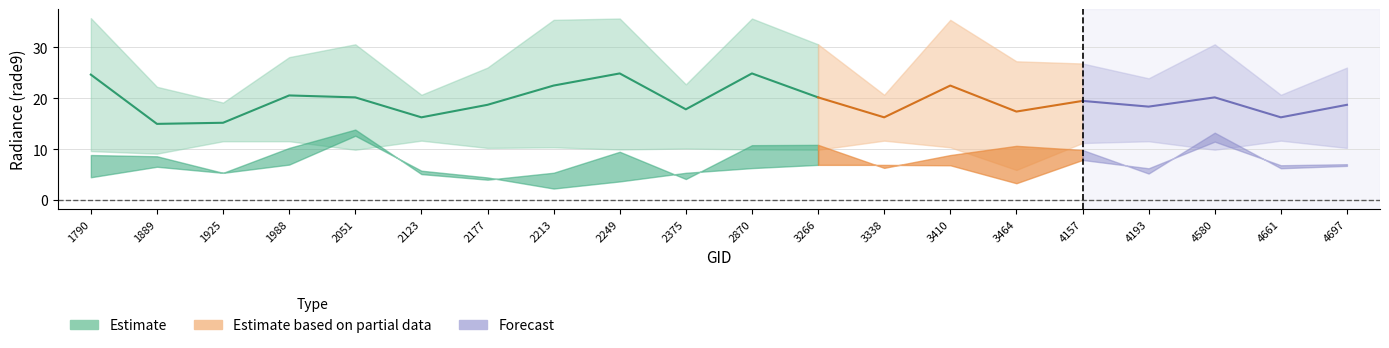

At which category does rade9_bin_3q reach its first local peak?

2051